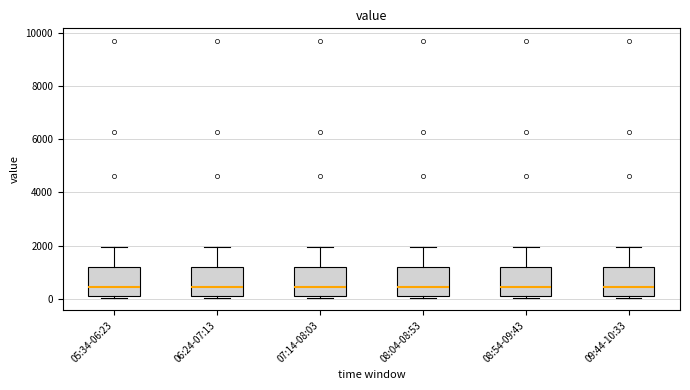

Where is the lower edge of the box for 09:44-10:33 on the y-axis? The values are not printed on the chart, so give them approximately, as read against the axis.

0